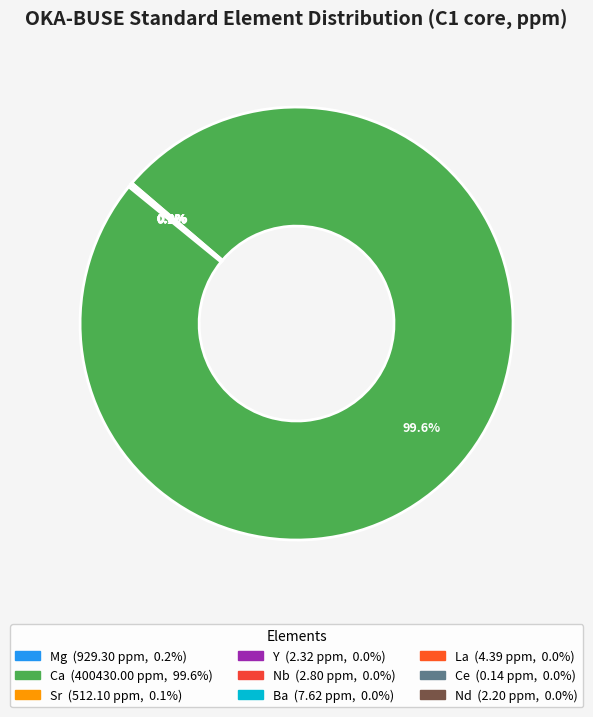

To the nearest percent, what is the difference between the largest and smallest slice percentages?

100%